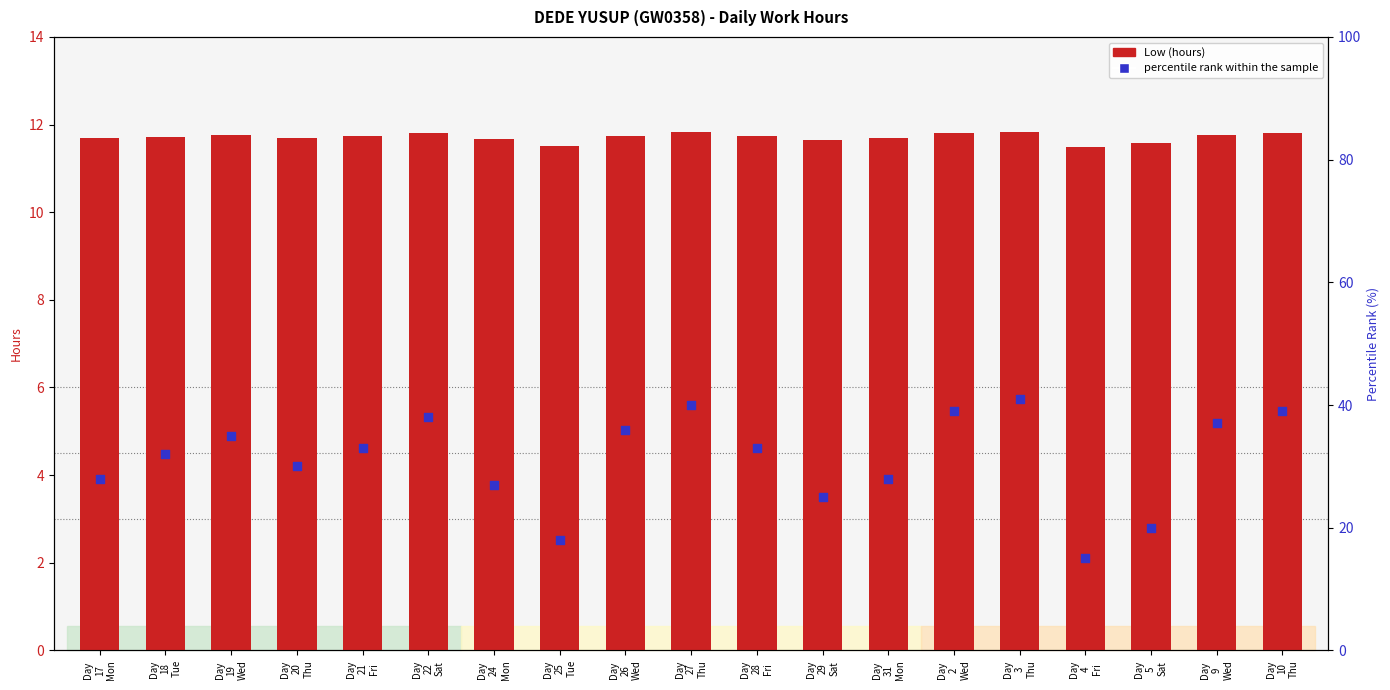

At how many categories does at least one series exceed 2?

19